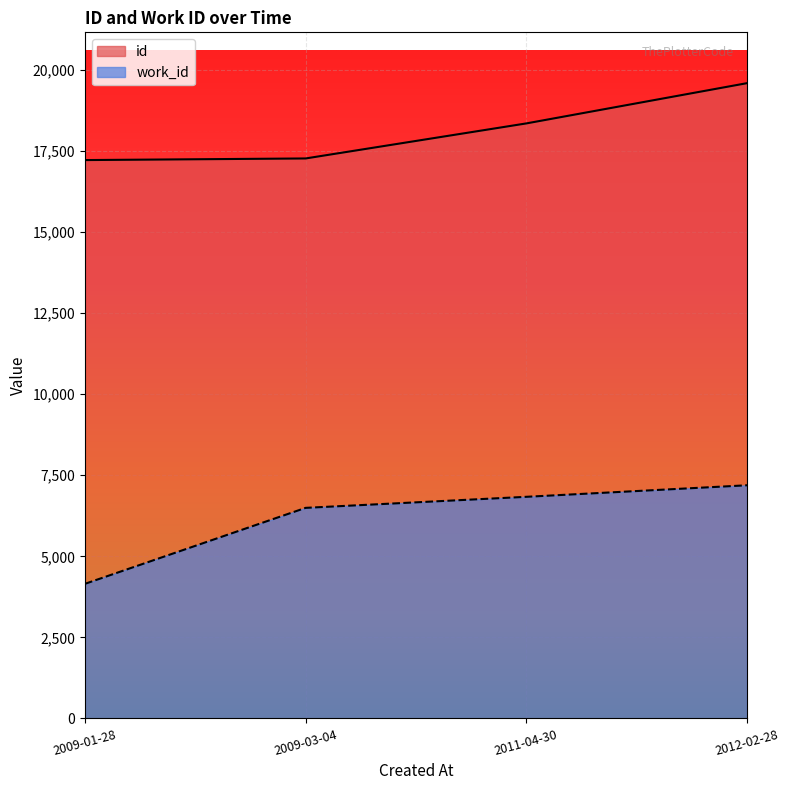

How many values in the work_id series exceed 6836?

1